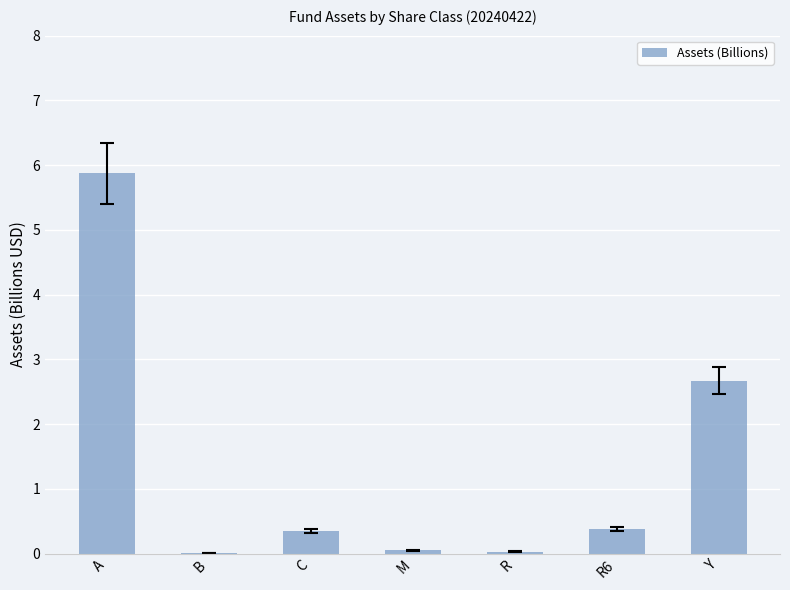

What is the change in value from A to M?

-5.8